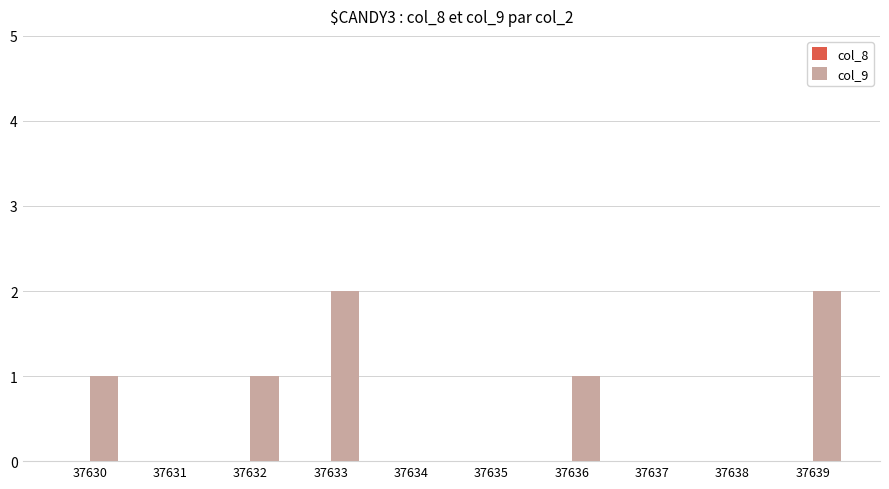

What is the sum of the values at 37630 and 37639?

3